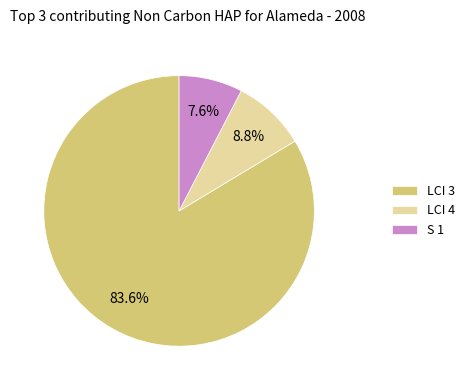

Which category accounts for the majority?

LCI 3